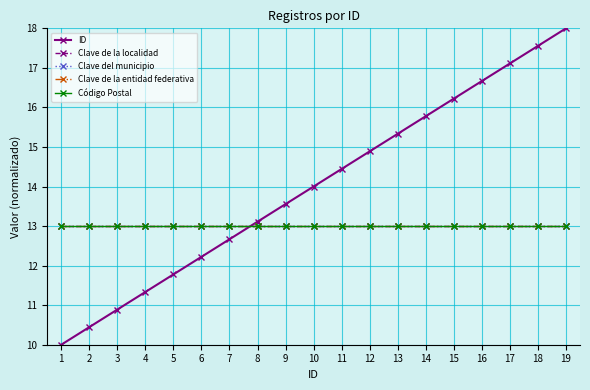

True or false: Clave de la localidad and ID cross at least once.

True